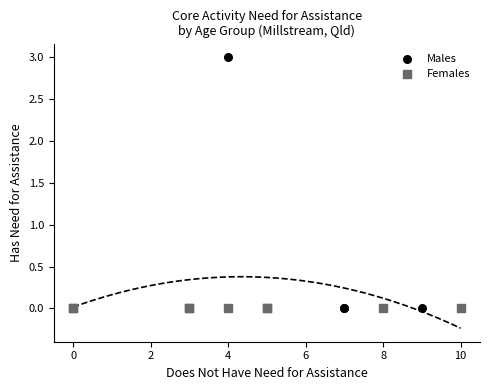

Which series contains the highest Y value?

Males